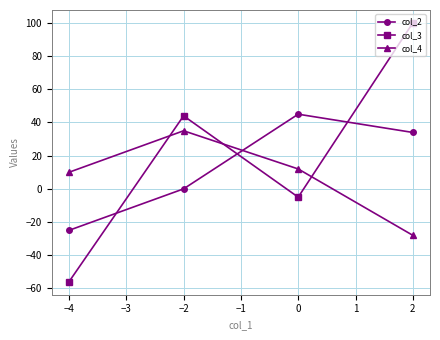

True or false: col_4 has more than 0 interior local peaks.

True